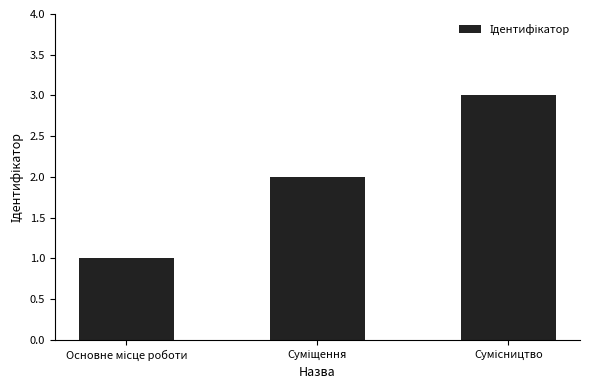

What is the sum of all values?

6